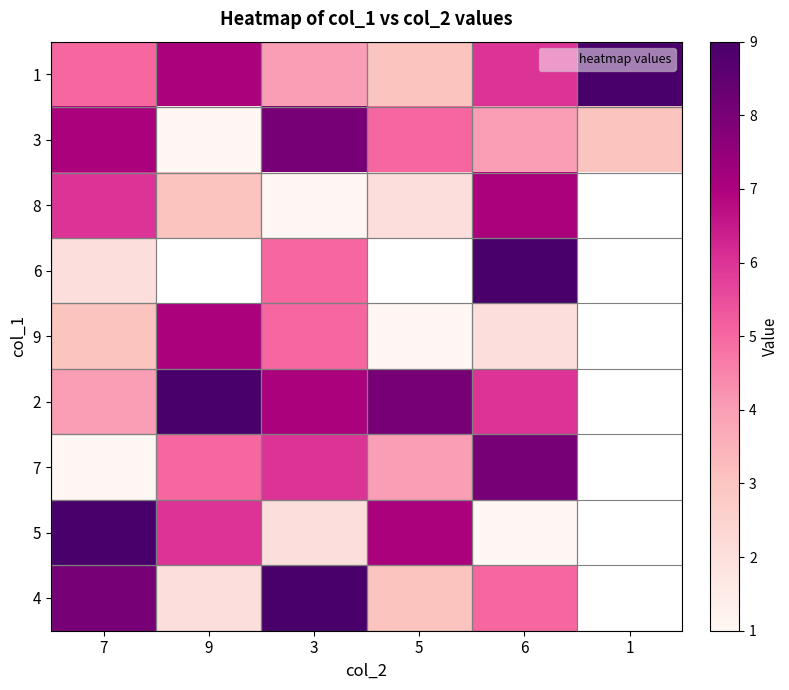

What is the smallest value displayed?

1.0